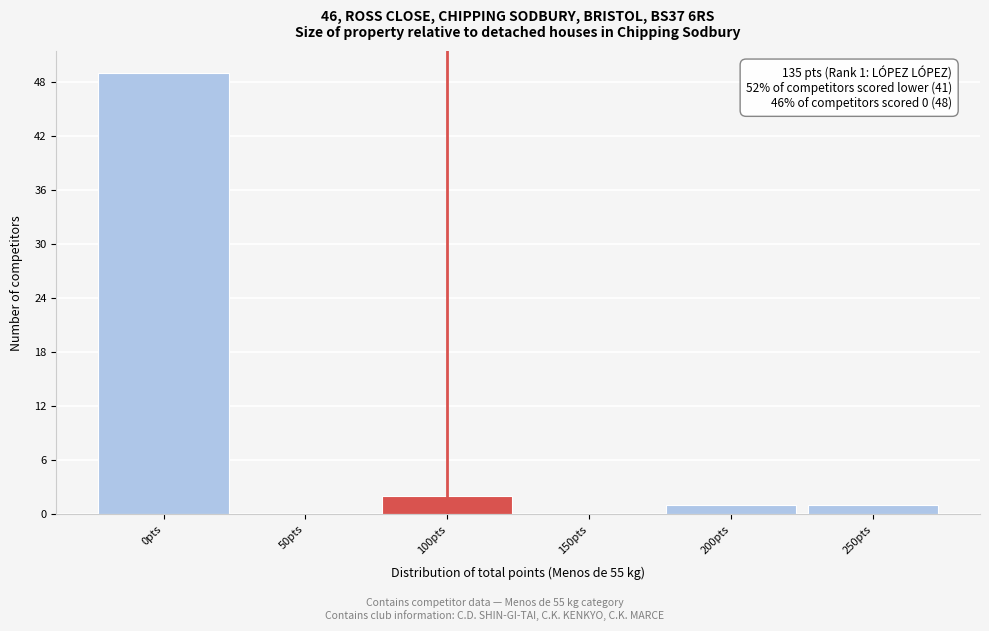

Reading left to right, what are all the values shown in this chart?

0pts=49	50pts=0	100pts=2	150pts=0	200pts=1	250pts=1